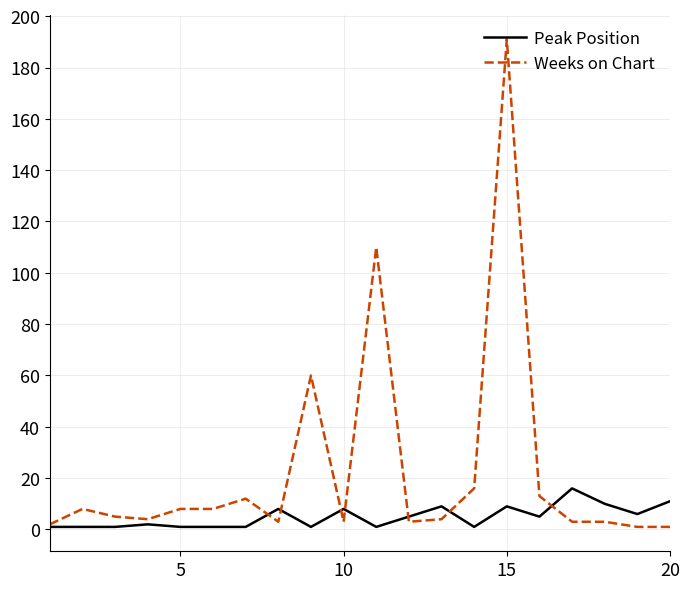

Which series has the largest total across all categories?

Weeks on Chart